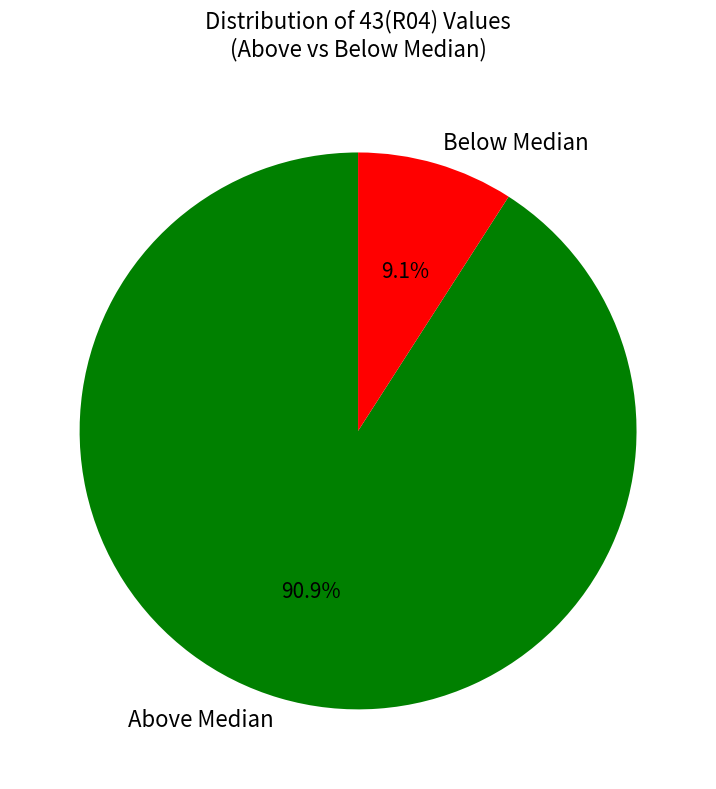

Combined, what portion of the pie is Below Median and Above Median?

100.0%